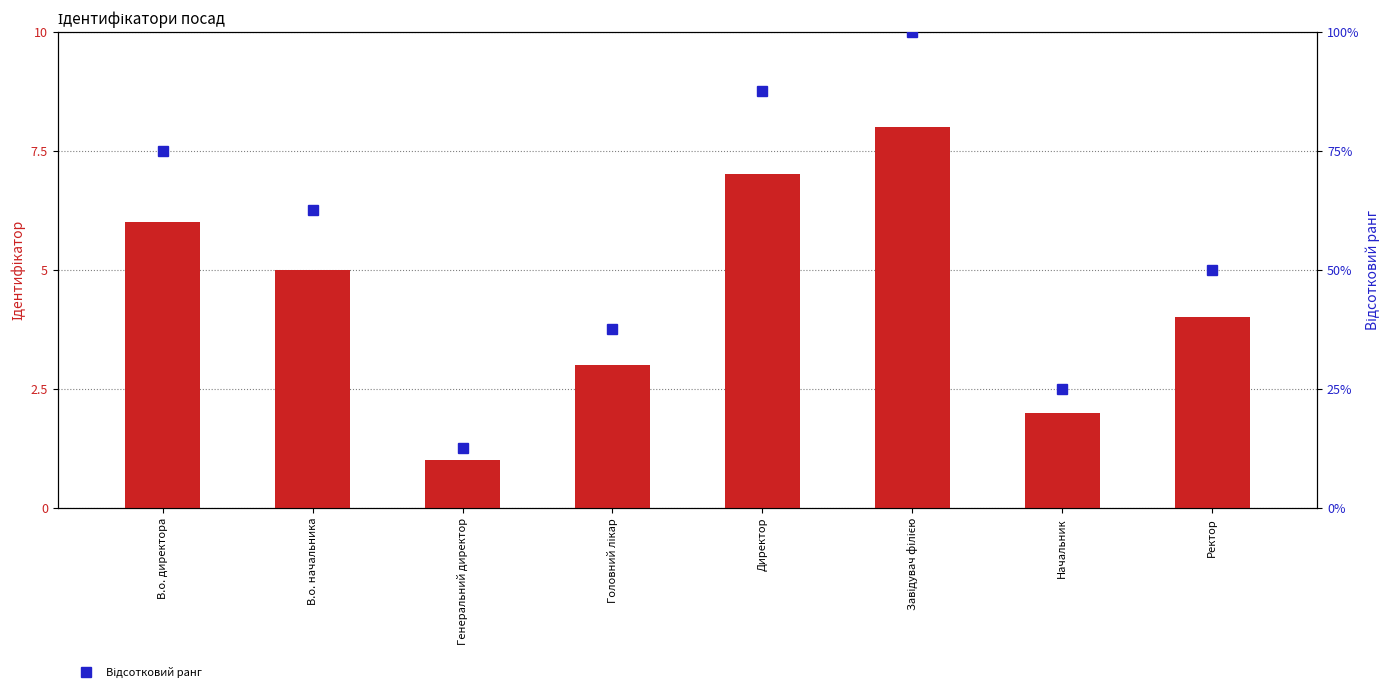

At В.о. начальника, list the series in order from smallest to largest.

Ідентифікатор, Відсотковий ранг